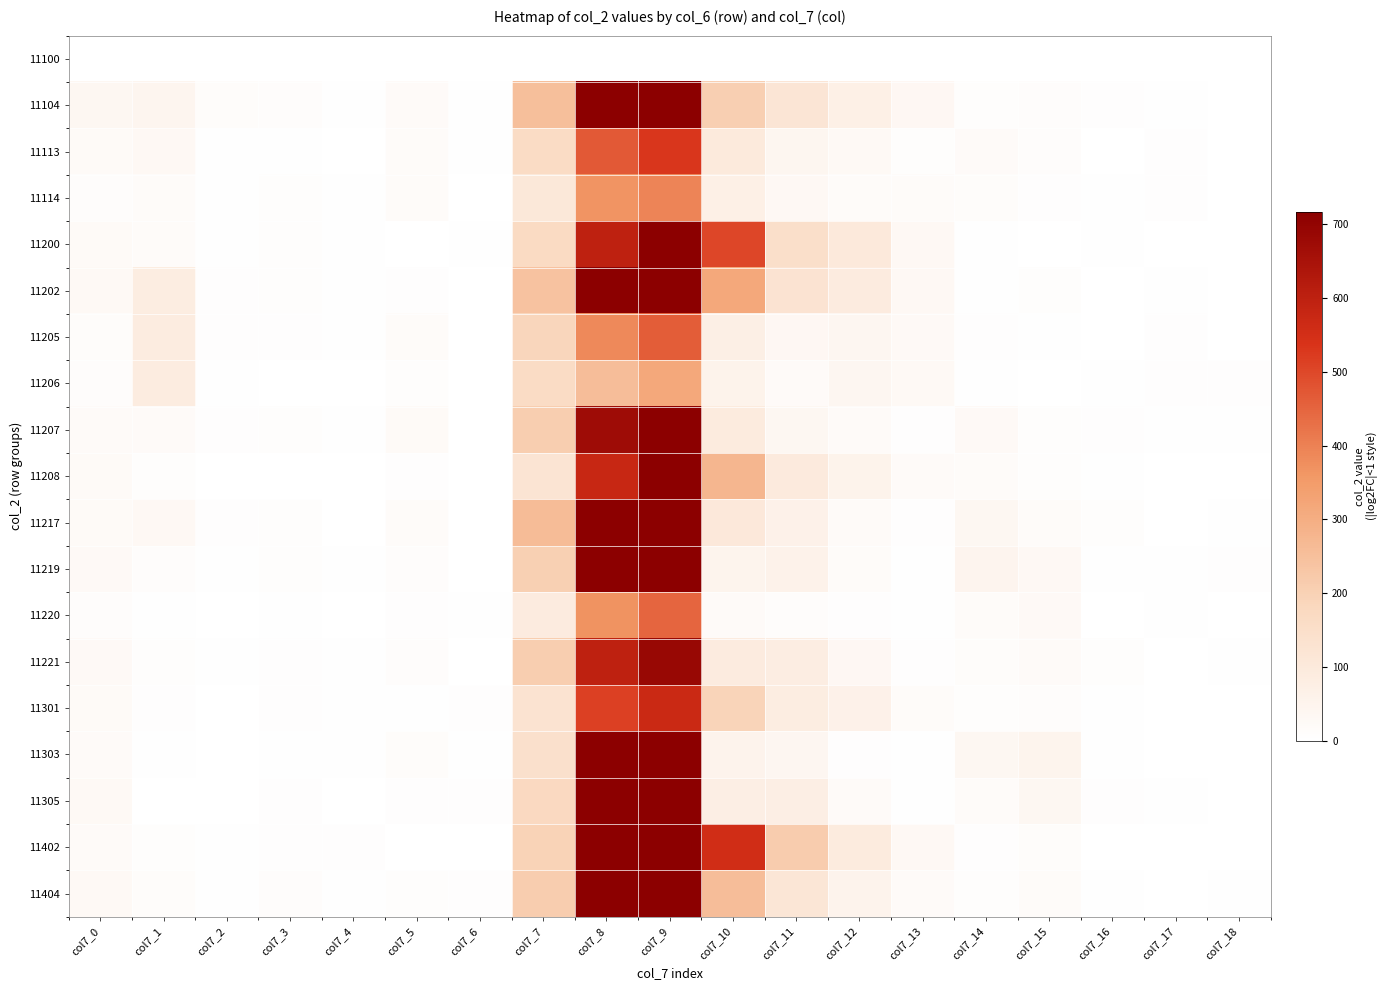

At col7_4, list the series in order from smallest to largest.

11100, 11113, 11206, 11220, 11305, 11208, 11217, 11114, 11202, 11205, 11207, 11219, 11303, 11404, 11200, 11301, 11104, 11221, 11402